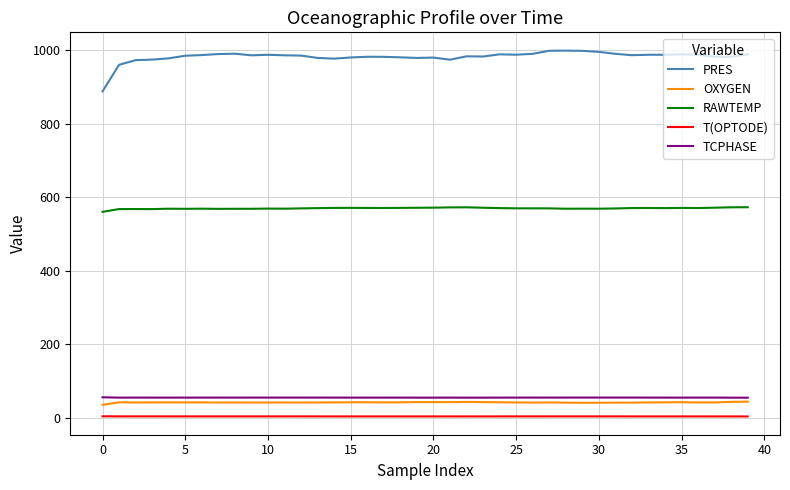

What are all the series names shown in the legend?

PRES, OXYGEN, RAWTEMP, T(OPTODE), TCPHASE